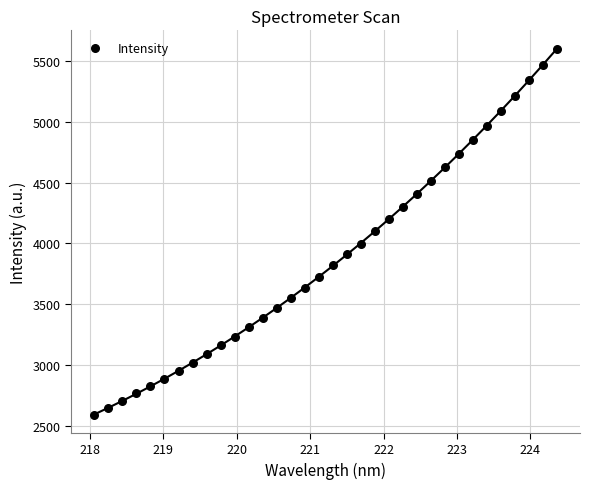

How many points are shown in the scatter plot?

34